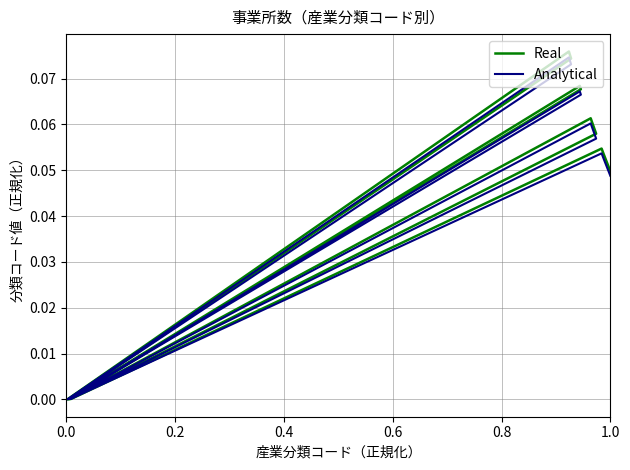

Reading left to right, transcribe all the data shown in this chart.

Real: 0.0	0.0	0.1	0.1	0.1	0.0	0.1	0.1	0.0	0.1	0.1	0.1	0.1	0.1	0.1	0.0	0.1	0.1	0.1	0.0
Analytical: 0.0	0.0	0.1	0.1	0.1	0.0	0.1	0.1	0.0	0.1	0.1	0.1	0.1	0.1	0.1	0.0	0.1	0.1	0.1	0.0